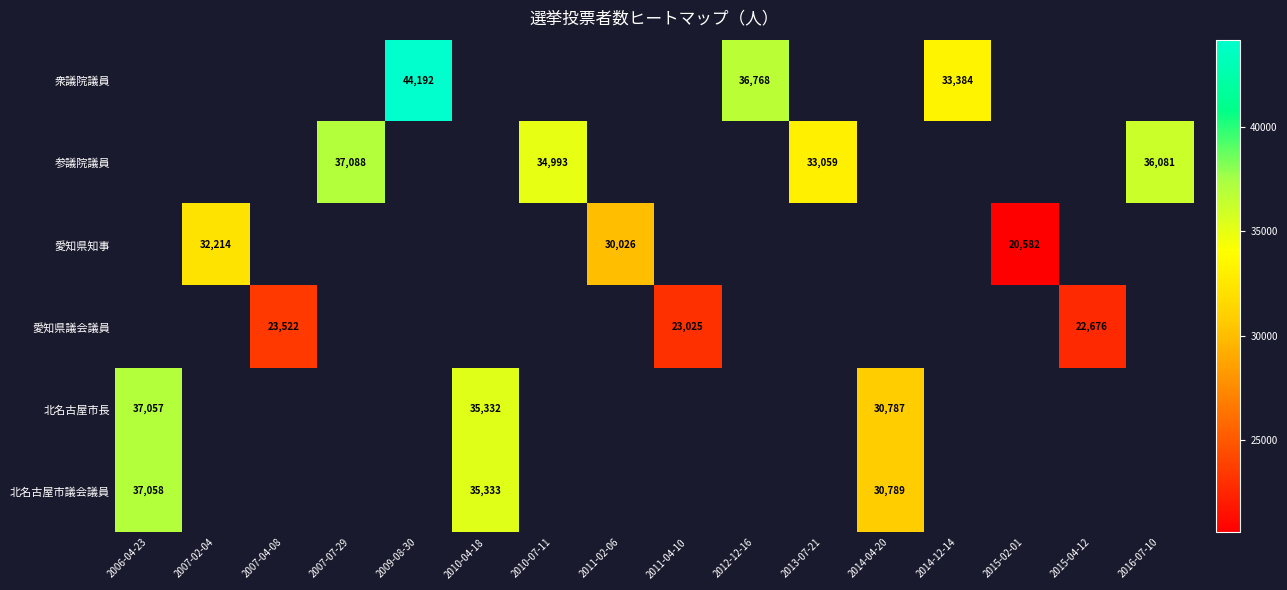

The 北名古屋市長 series shows 37057 at 2006-04-23. True or false?

True